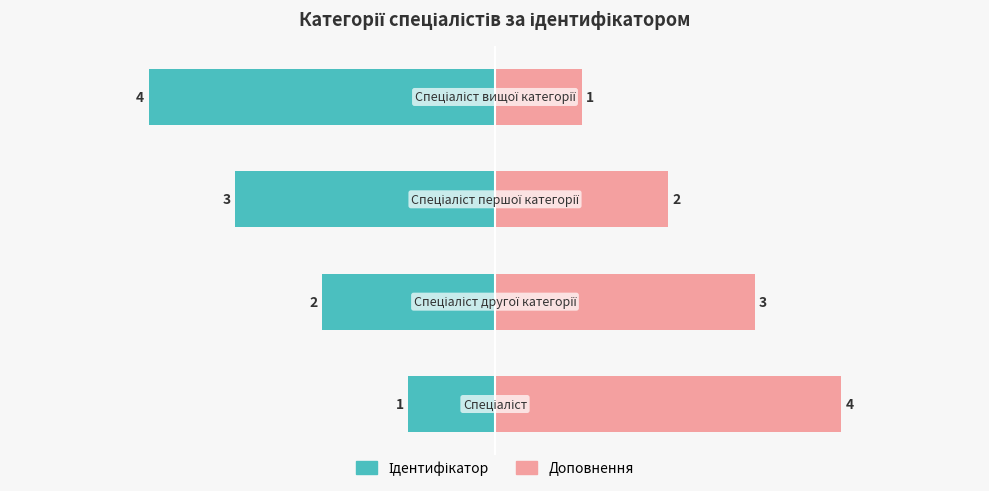

How many bars are there in total?

8